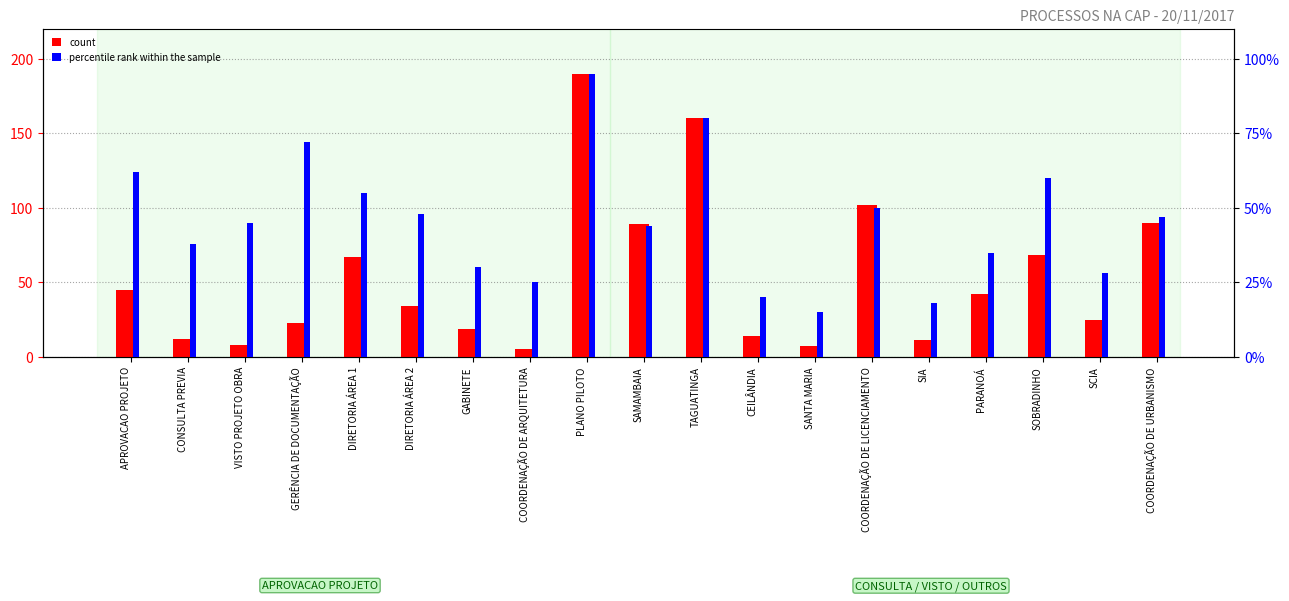

Which has a higher value, CEILÂNDIA or COORDENAÇÃO DE ARQUITETURA?

CEILÂNDIA